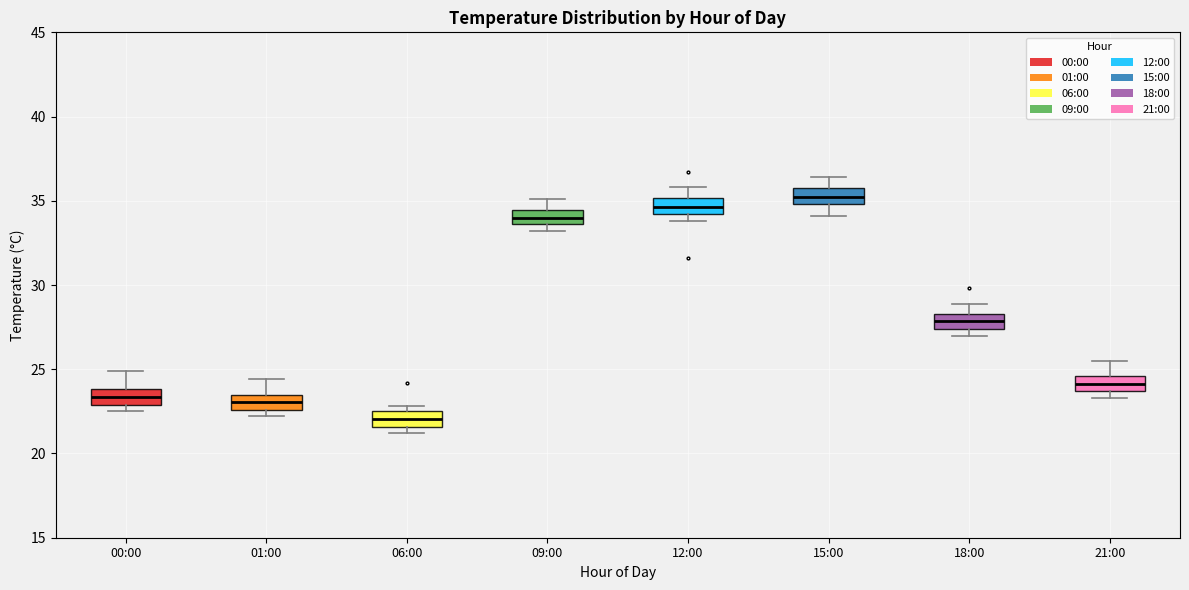

Which box's median line is the lowest?

06:00